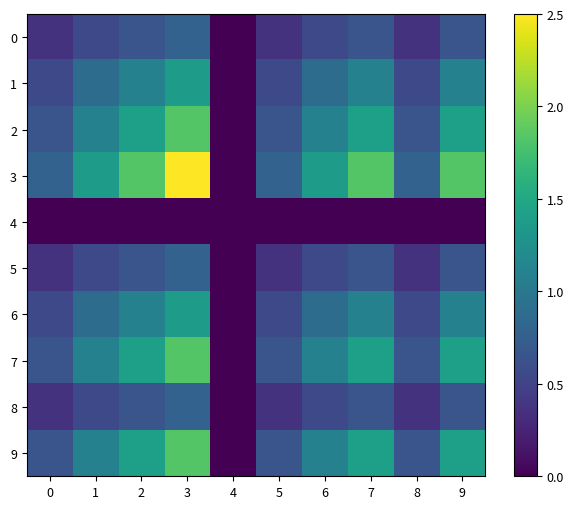

At 8, list the series in order from smallest to largest.

4, 0, 5, 8, 1, 6, 2, 7, 9, 3